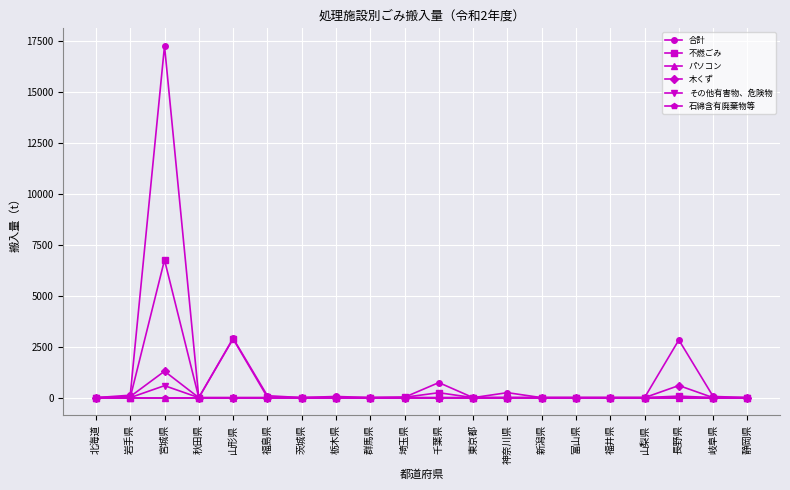

Is this an area chart (filled region under the line)?

No